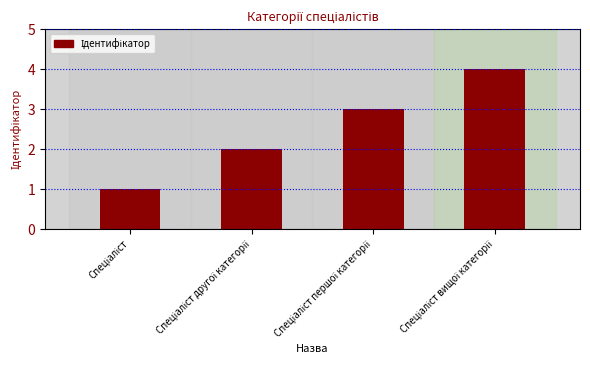

What is the value of the 1st bar from the left?

1